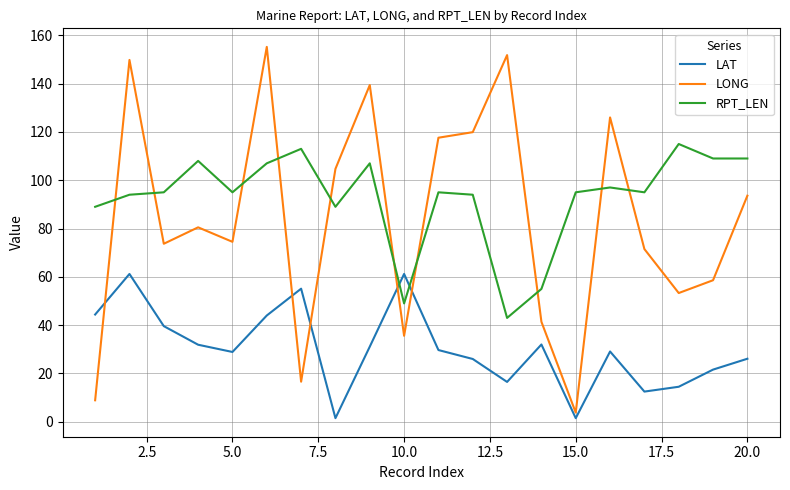

How many intersections are there between RPT_LEN and LONG?

10